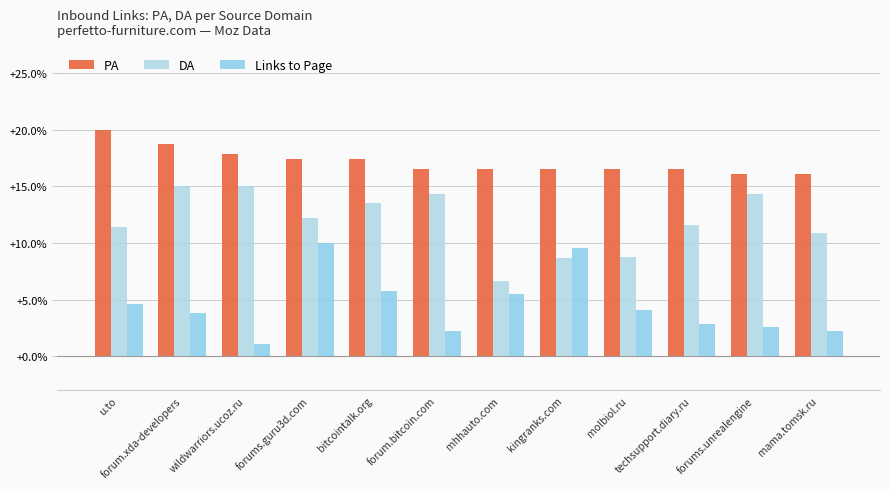

True or false: DA has a value of 14.3 at forum.bitcoin.com.

True